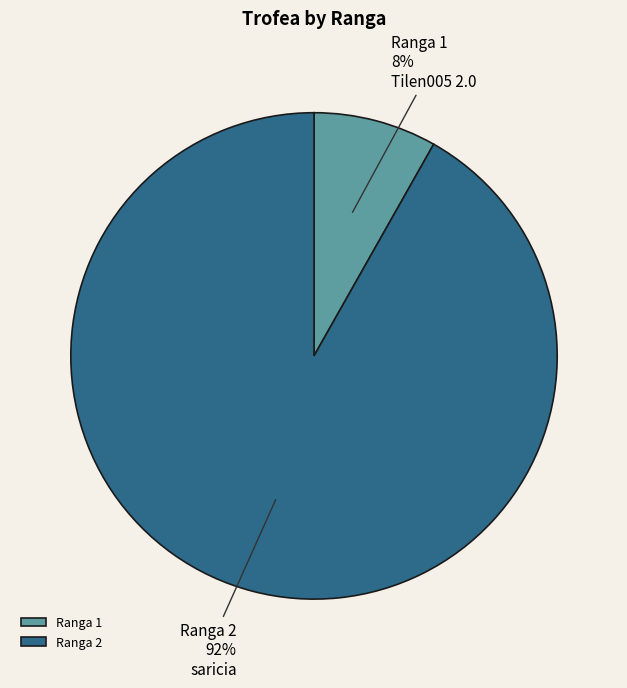

How many segments does this pie chart have?

2